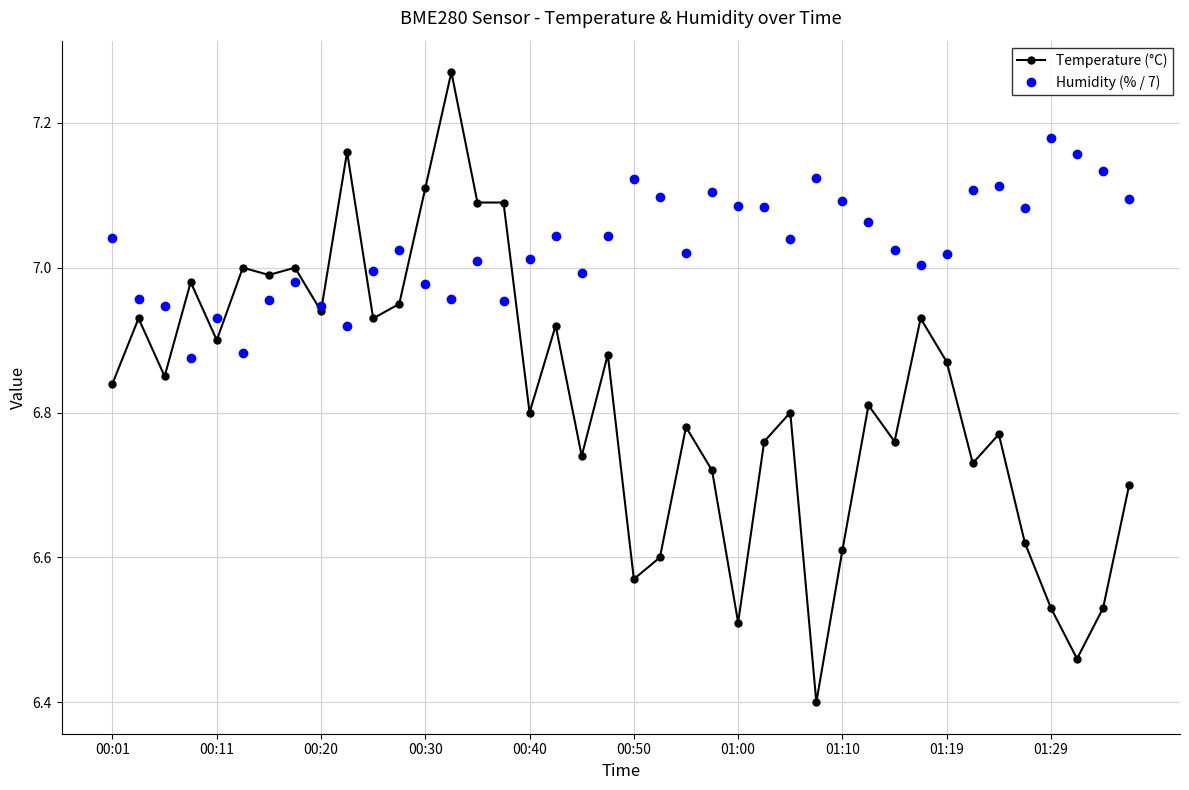

True or false: Humidity (% / 7) has more than 2 interior local peaks.

True